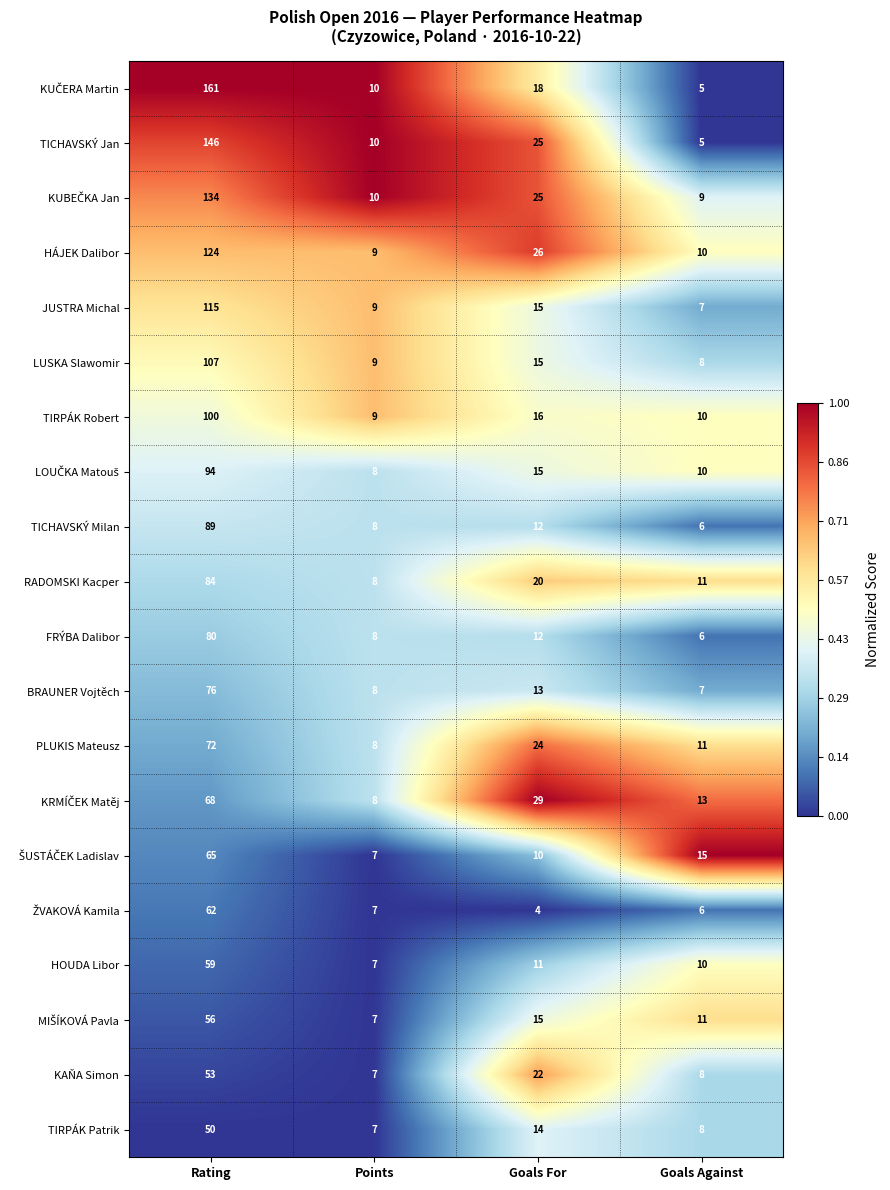

What is the difference between the KAŇA Simon values at Points and Rating?

46